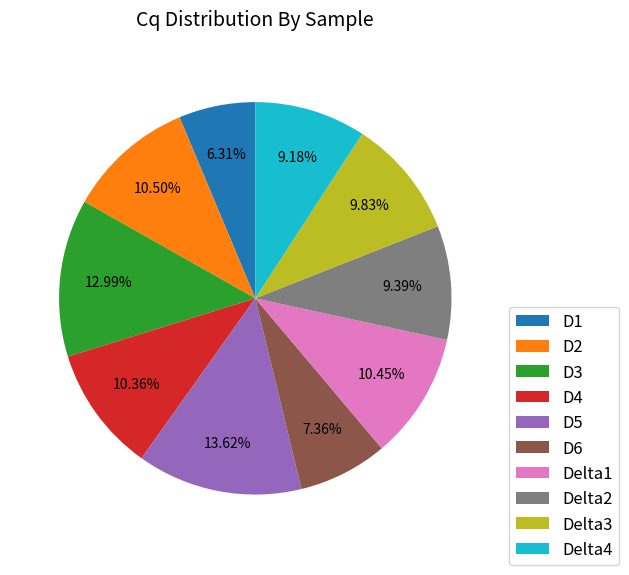

What is the ratio of the value at D1 to the value at D5?

0.5